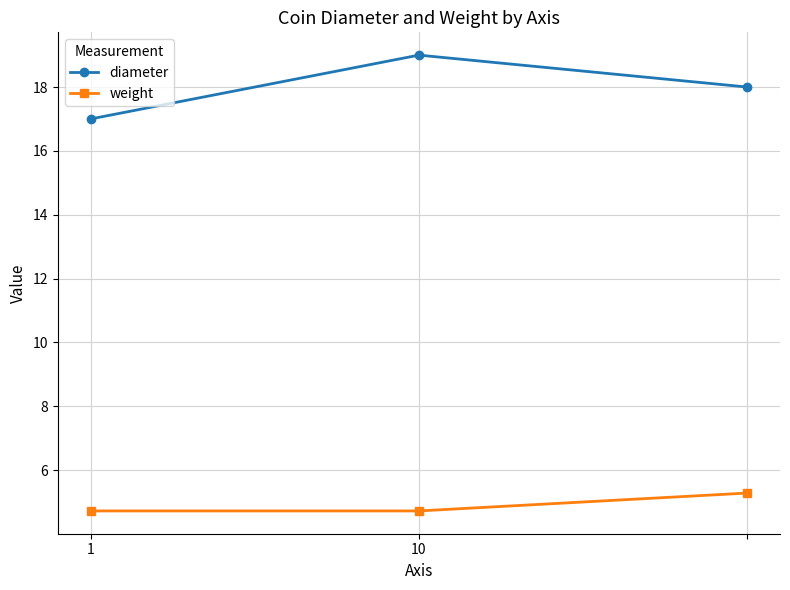

What is the value of the weight point at the 1st from the left?

4.7